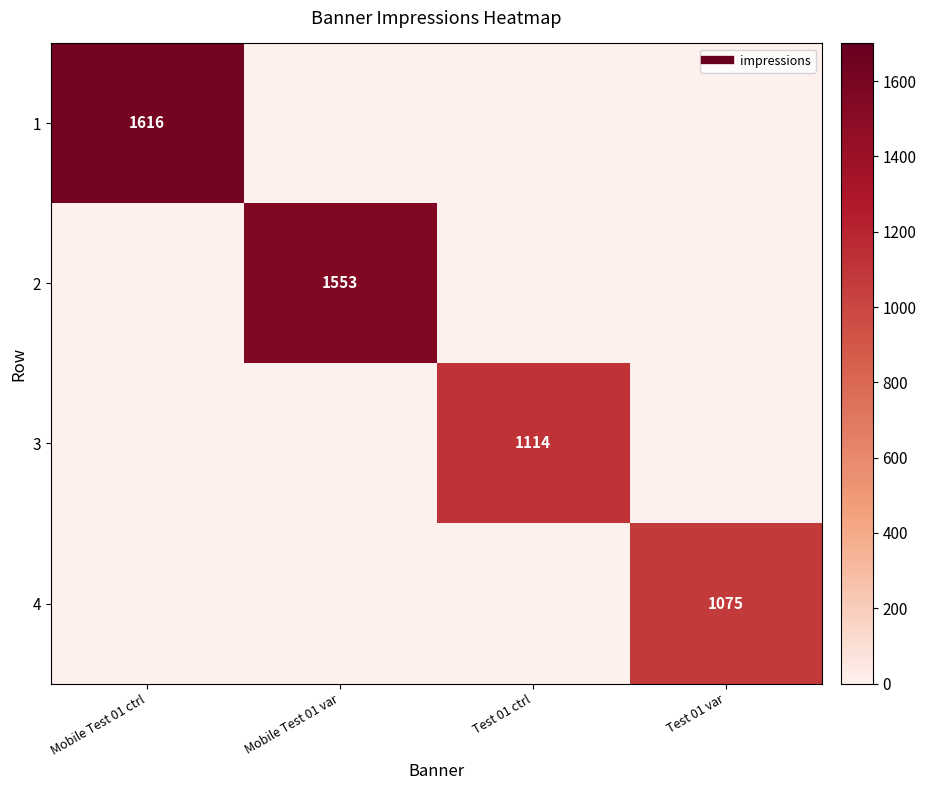

Is the value of 4 at Mobile Test 01 ctrl greater than the value of 1 at Test 01 ctrl?

No